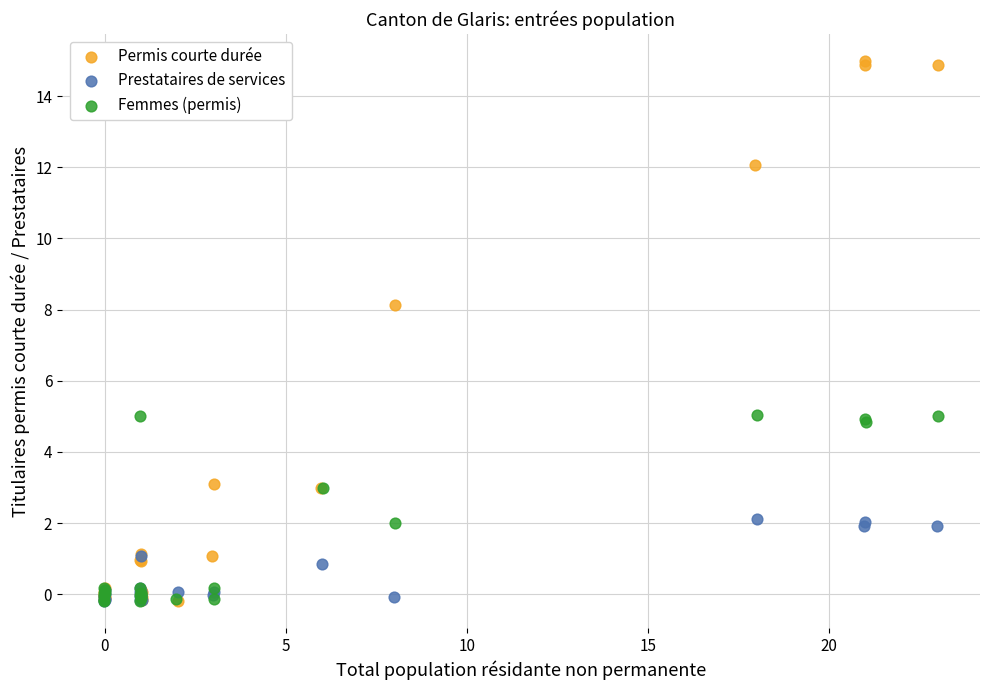

Which series has the widest spread of Y values?

Permis courte durée